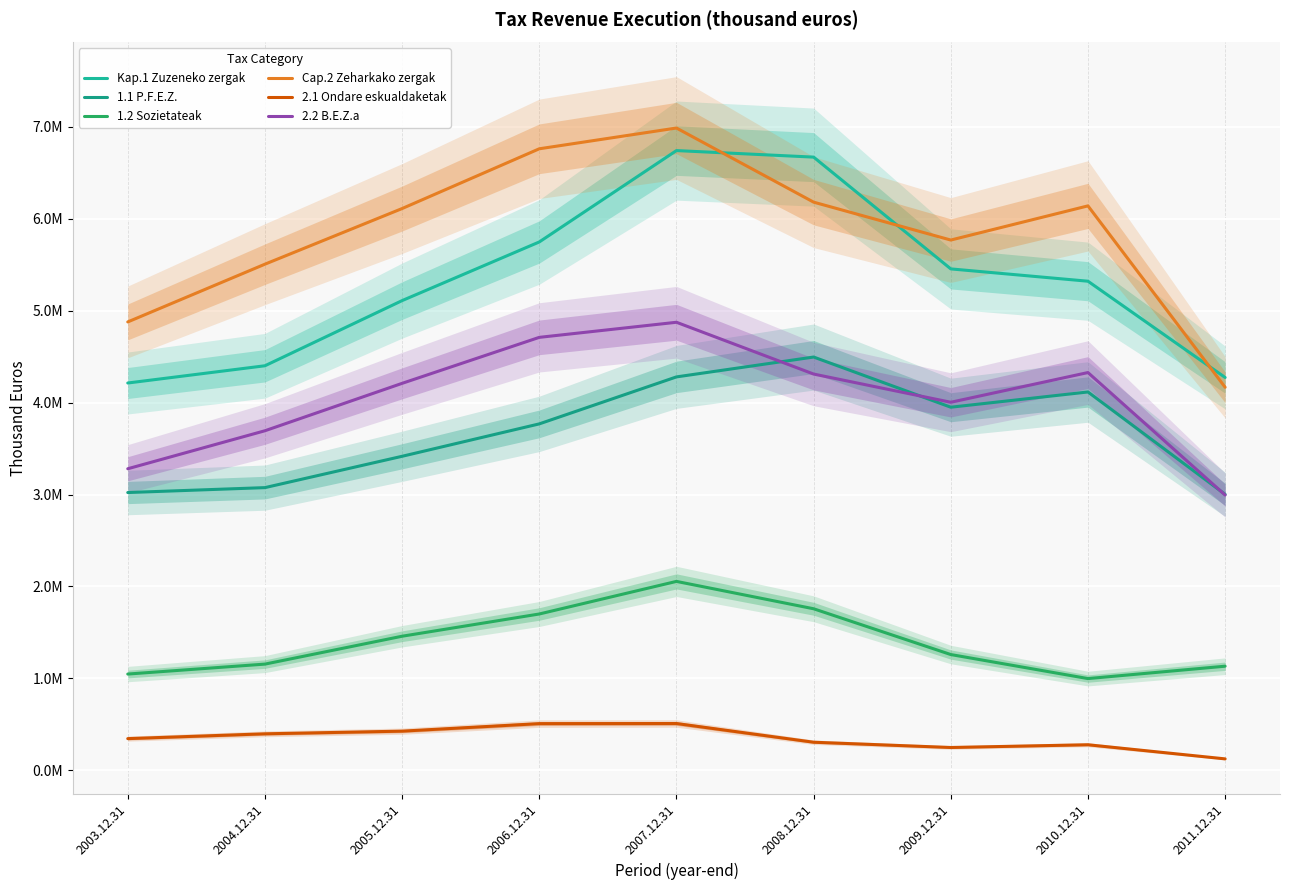

What is the sum of the 1.2 Sozietateak values at 2003.12.31 and 2009.12.31?

2304526.9